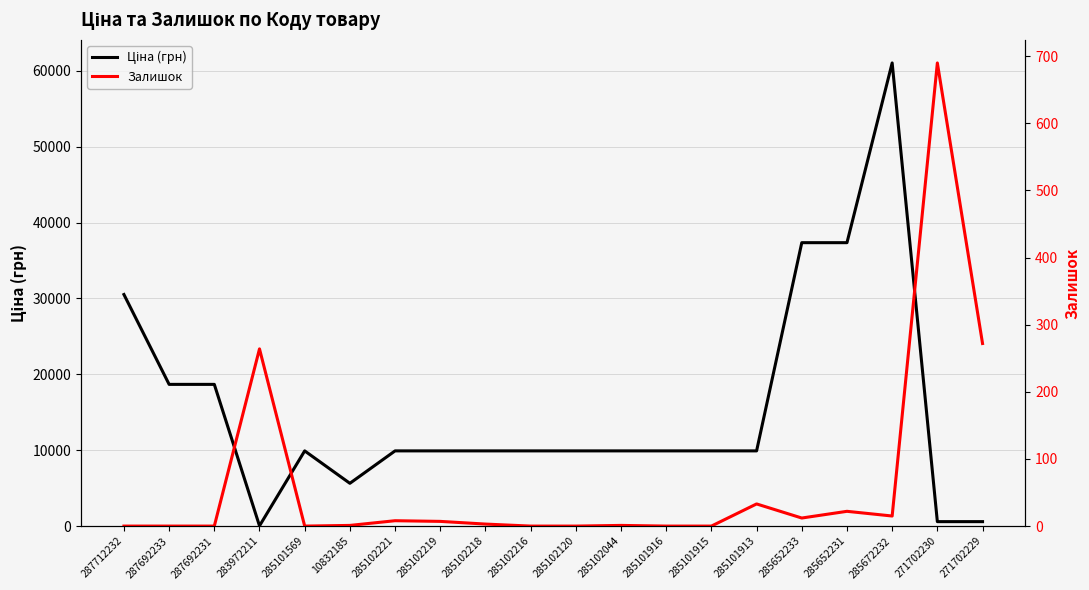

Is the value of Ціна (грн) at 285102221 greater than the value of Залишок at 271702230?

Yes